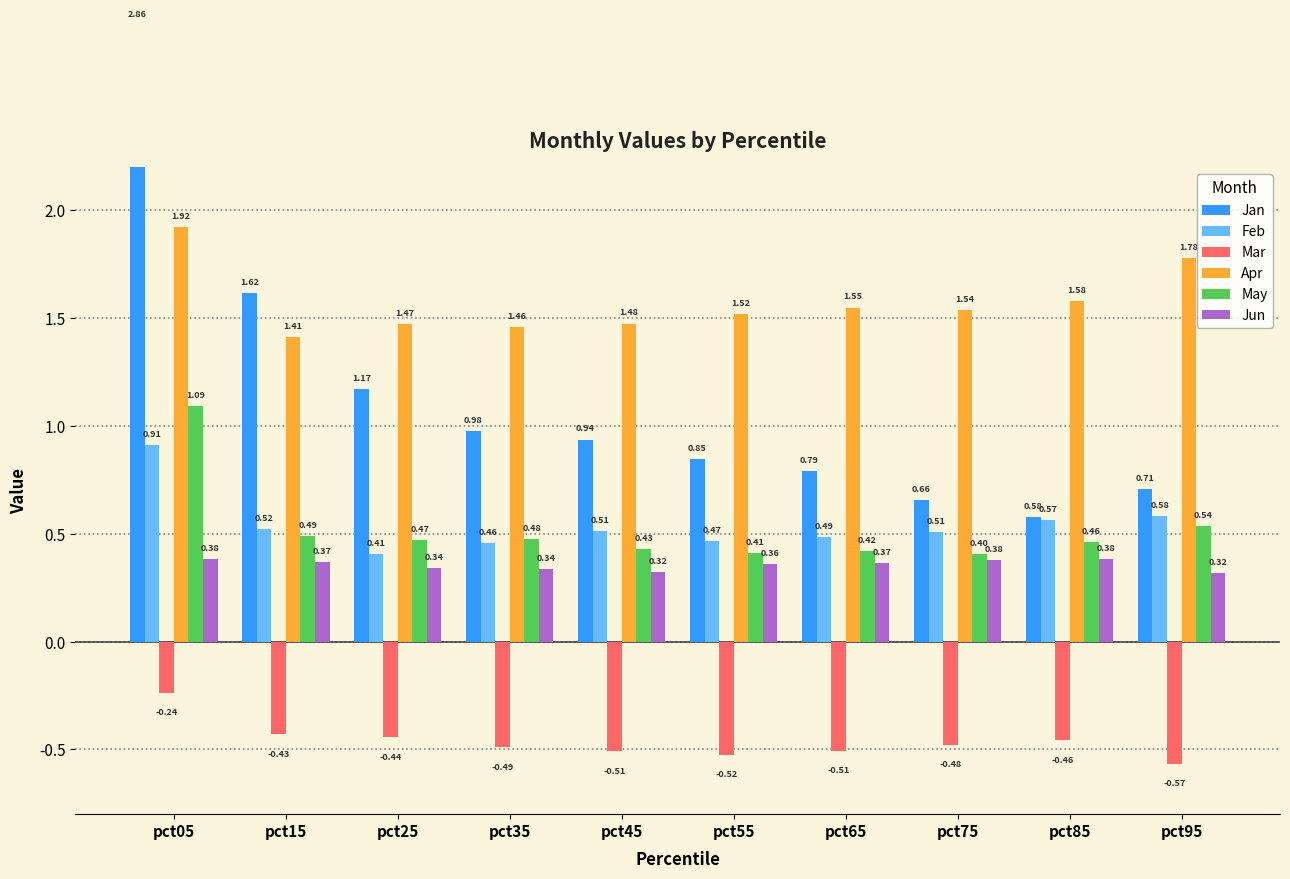

Where is Jun nearest to the value 0?

pct95